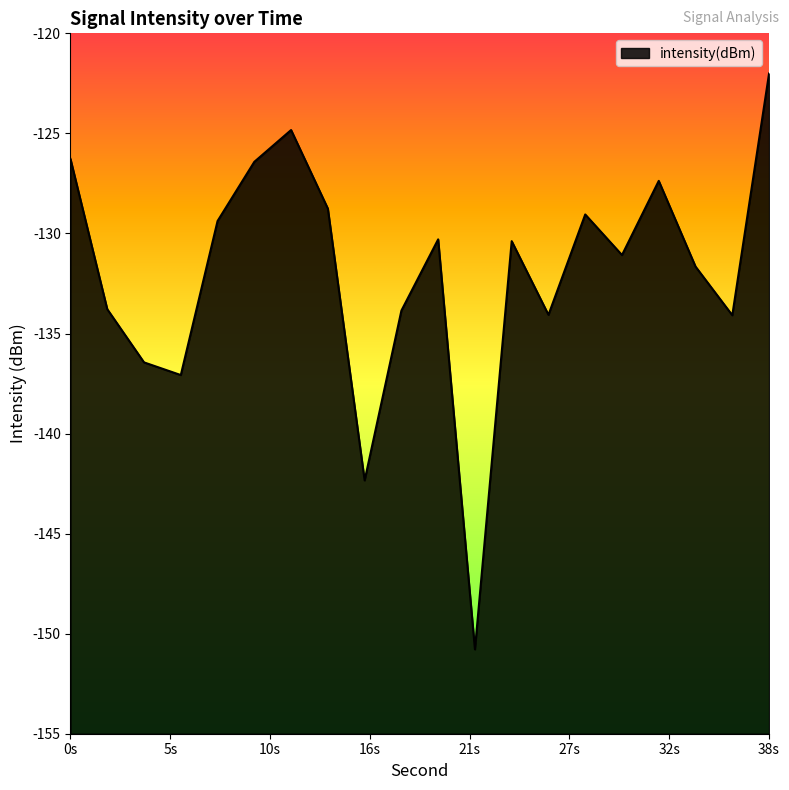

How many categories are shown in the chart?

20